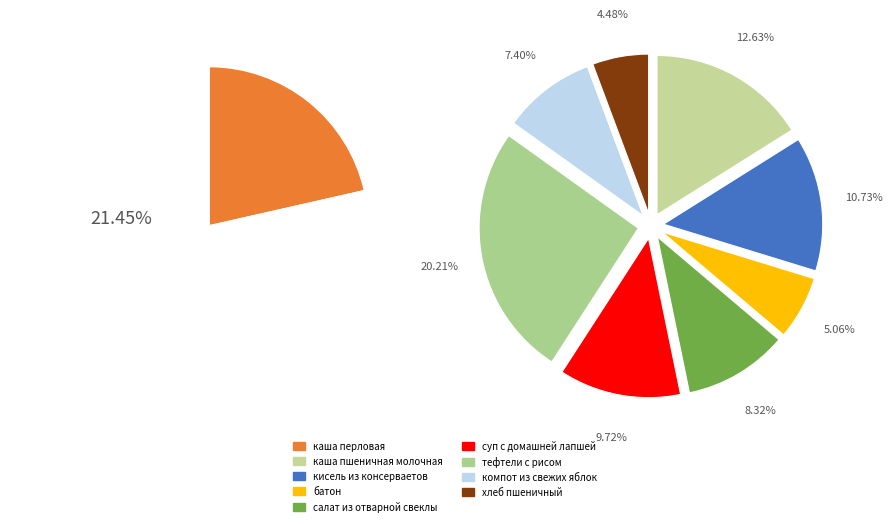

Combined, what portion of the pie is батон and салат из отварной свеклы?

13.4%